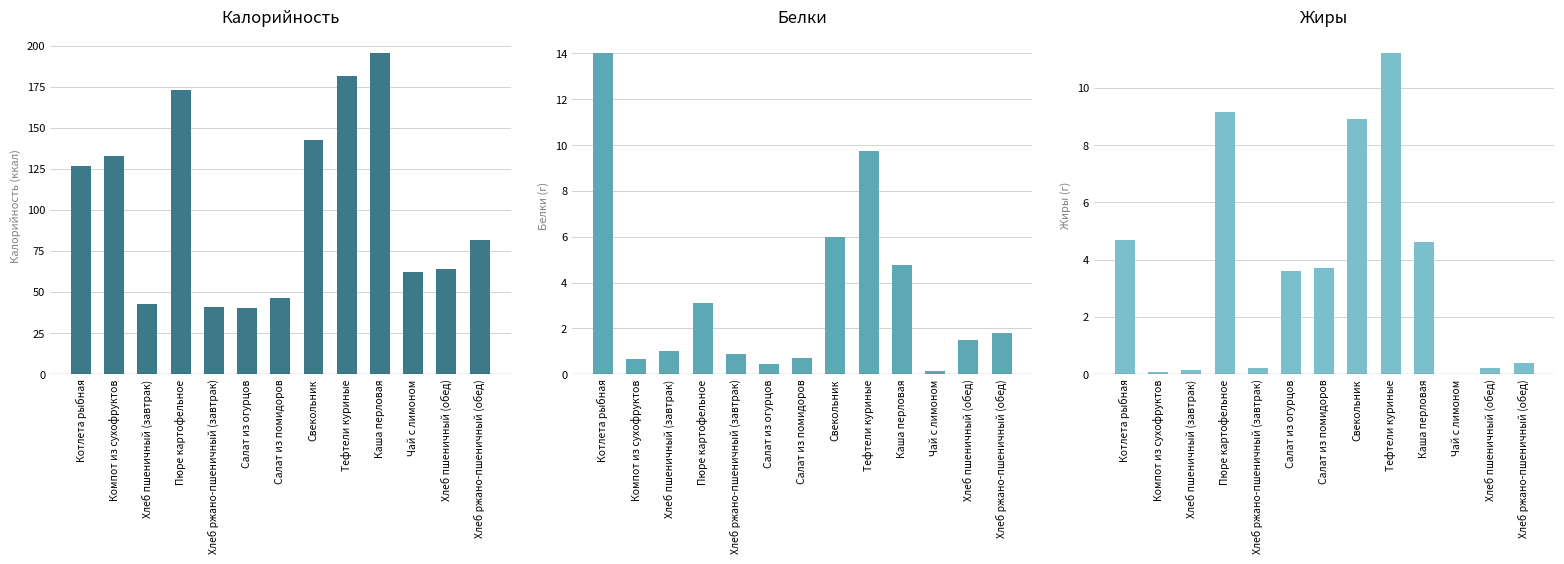

What is the difference between the highest and lowest values at Хлеб ржано-пшеничный (обед)?

81.2